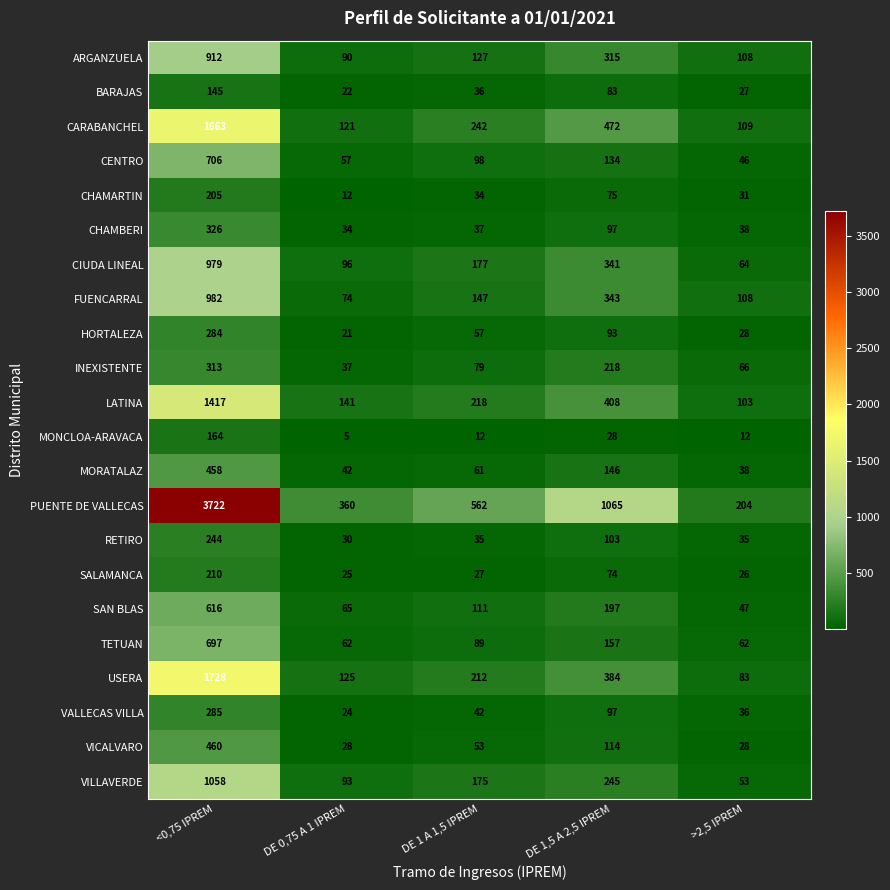

What is the difference between the maximum and minimum values in the FUENCARRAL series?

908